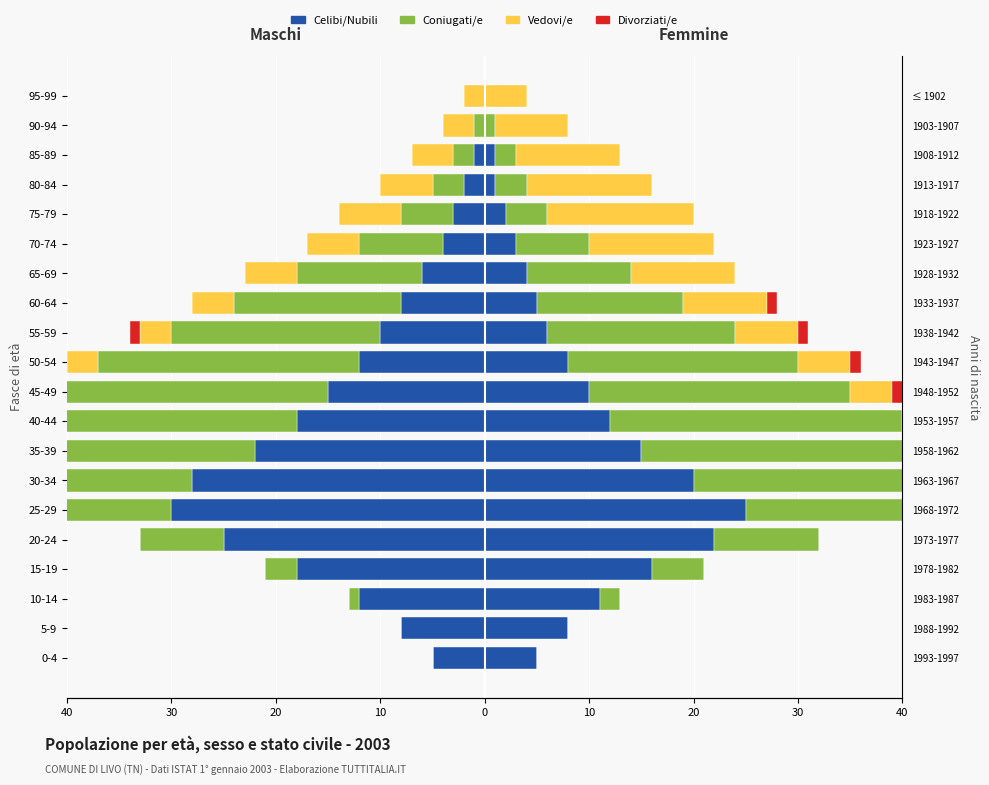

Between 70-74 and 95-99, which is larger?

95-99